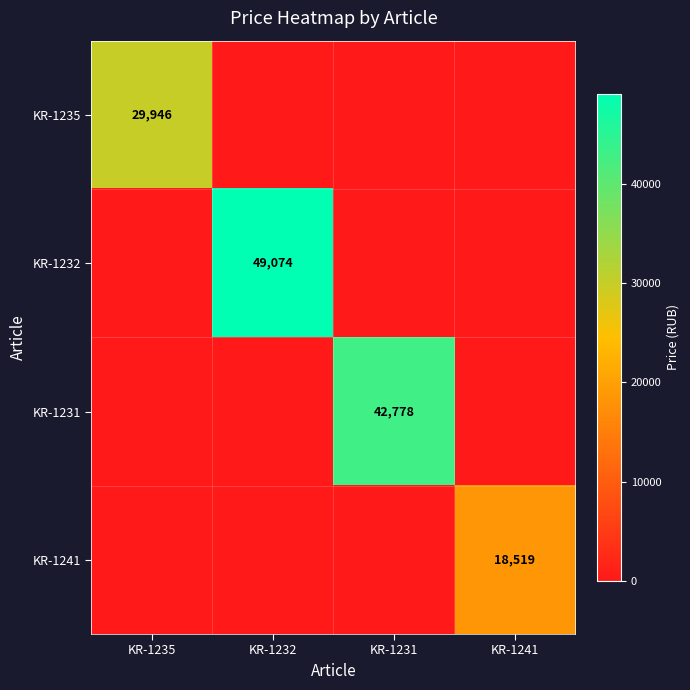

The KR-1232 series shows 49074 at KR-1232. True or false?

True